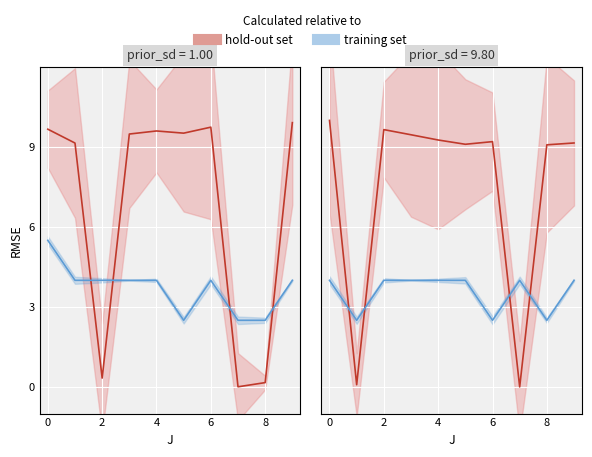

What is the sum of the training set values at 8 and 6?

6.5